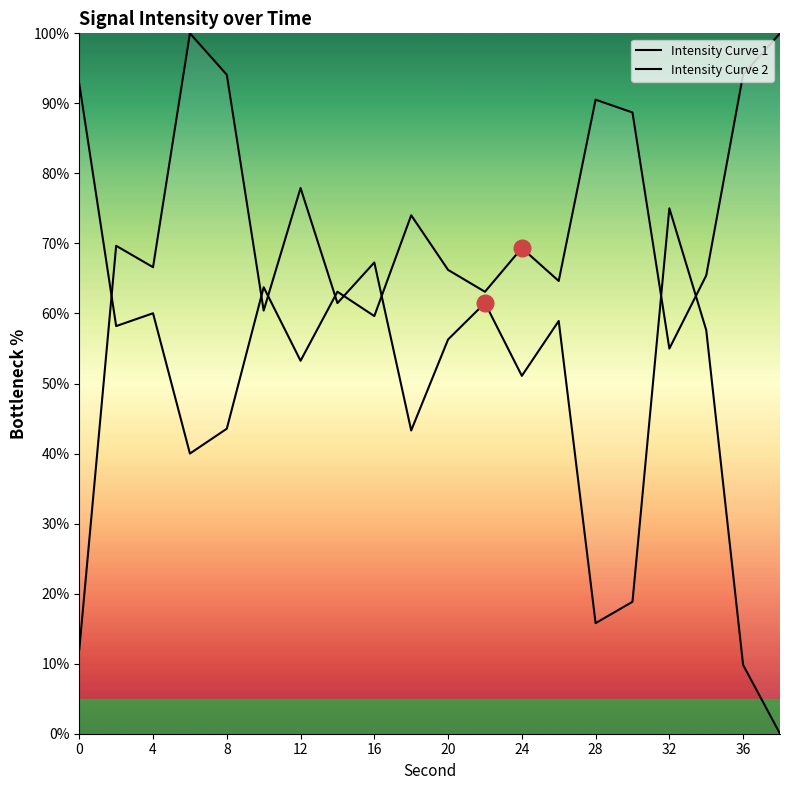

True or false: Intensity Curve 1 and Intensity Curve 2 intersect in this chart.

True